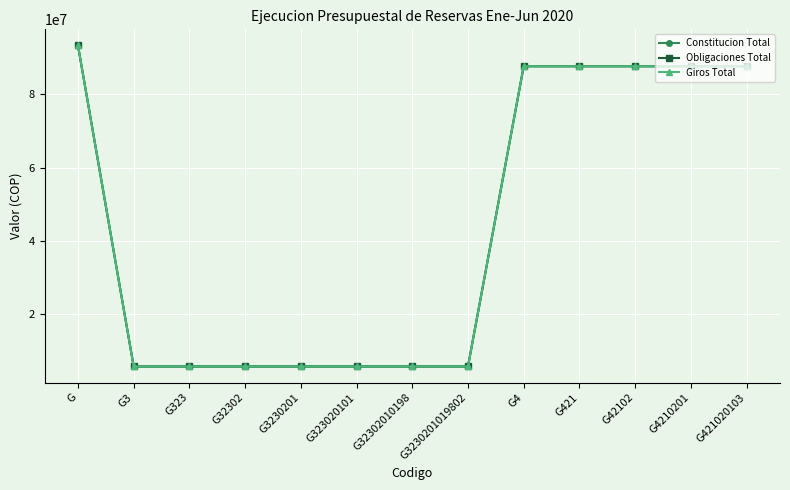

Does the chart have visible grid lines?

Yes